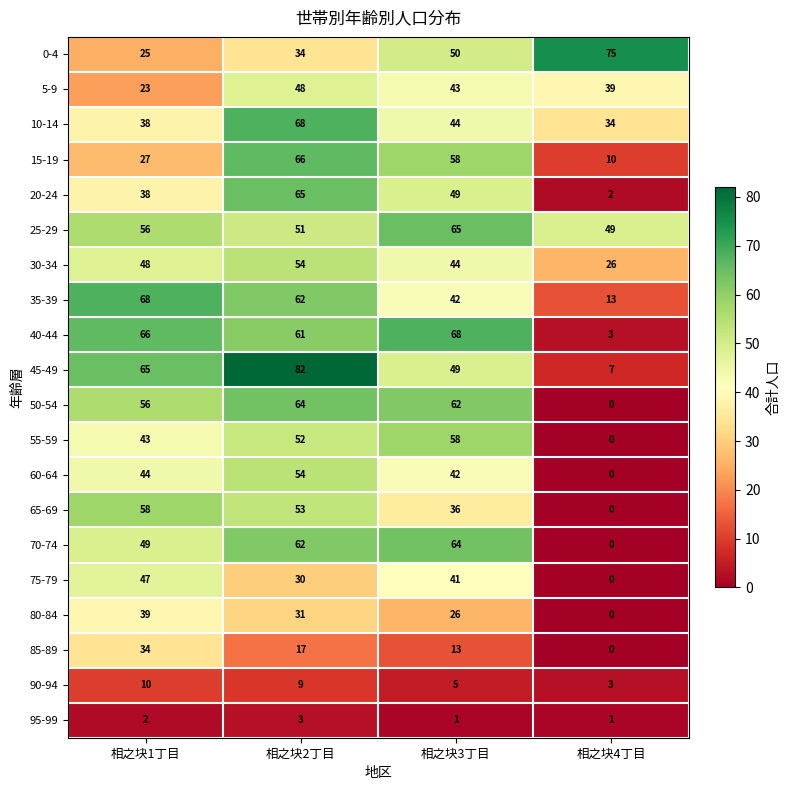

How many data points does each series have?

4